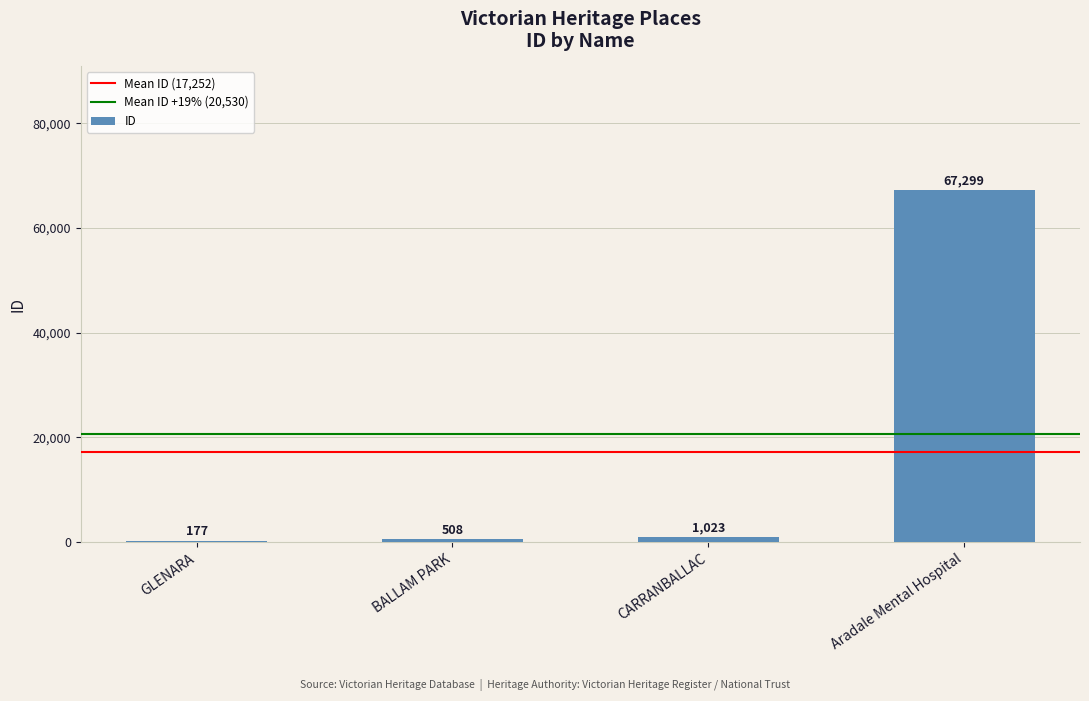

What is the average value?

17252